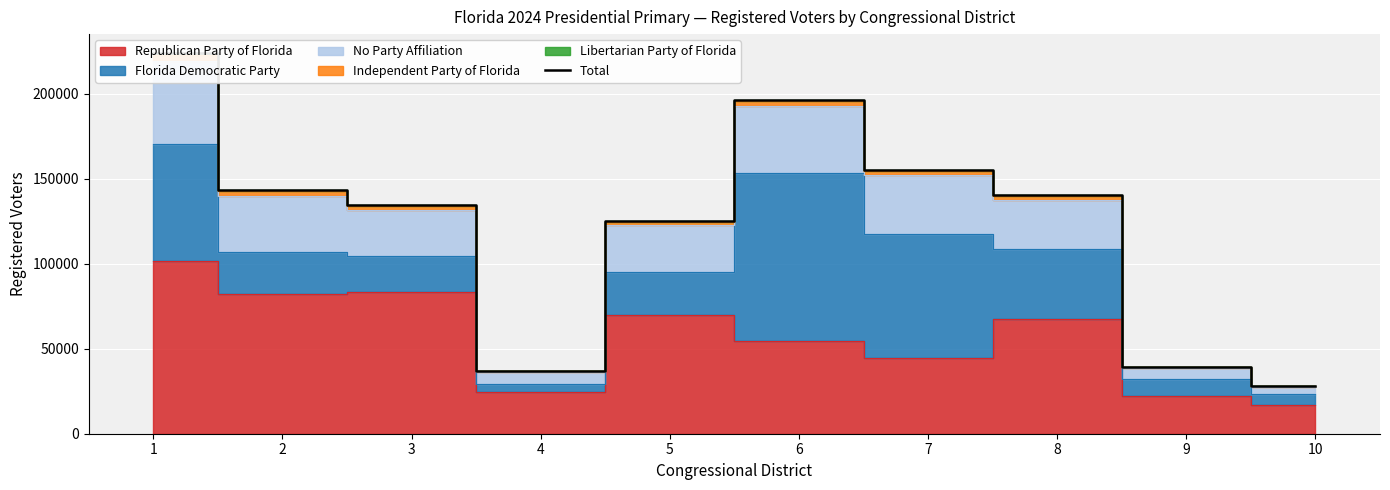

Between 6 and 5, which is larger?

6